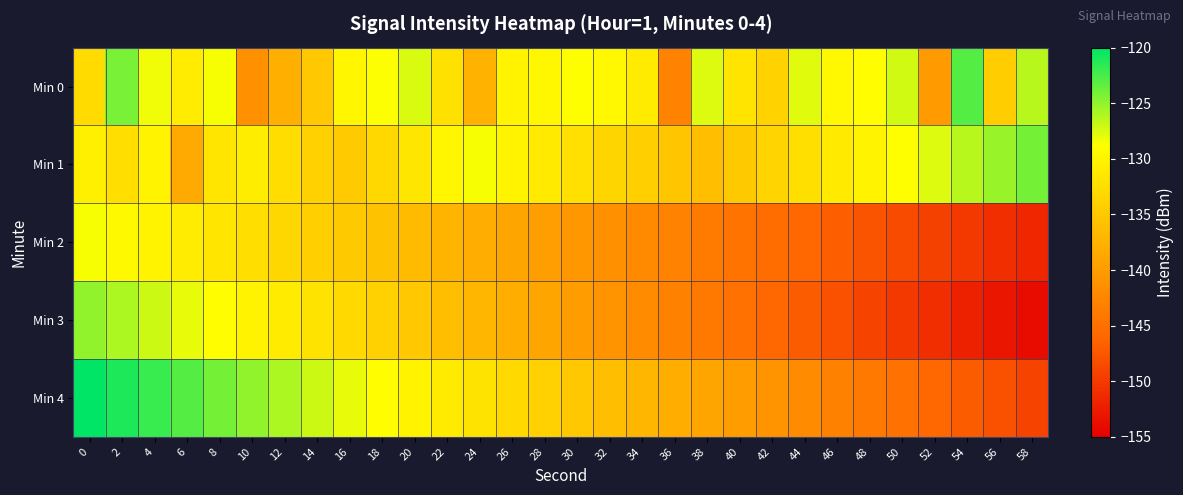

Rank the series by their maximum value, from highest to lowest.

Min 4, Min 0, Min 1, Min 3, Min 2